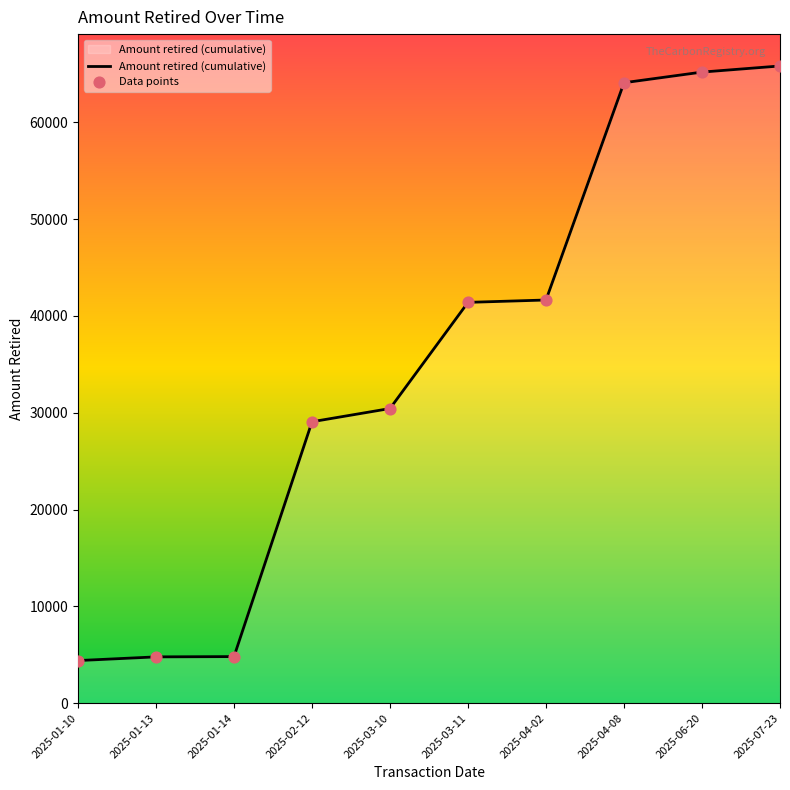

What is the difference between the maximum and minimum values?

61429